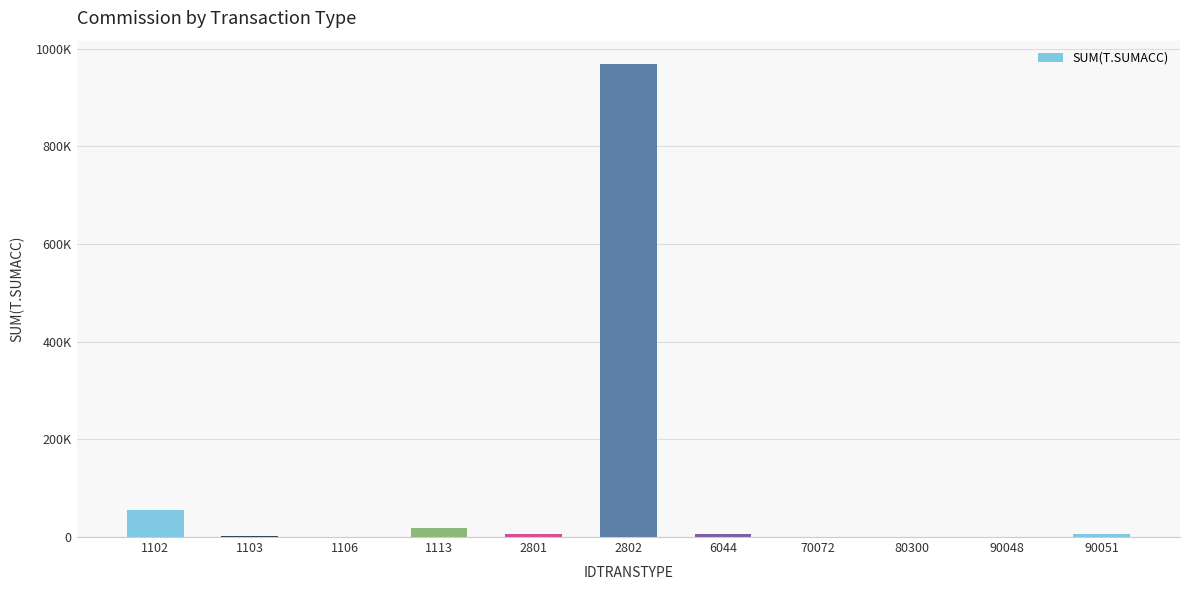

Reading left to right, list all the values displayed in this chart.

55200.0	2000.0	722.6	18850.0	5964.1	968257.2	5800.0	240.0	300.0	900.0	7145.4